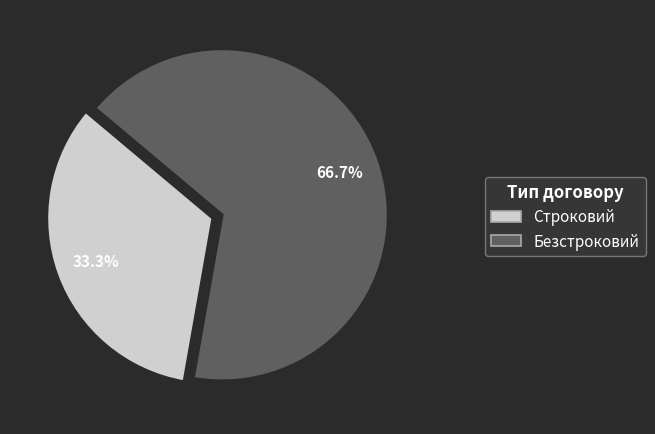

Is it true that Строковий is 33% of the pie?

True